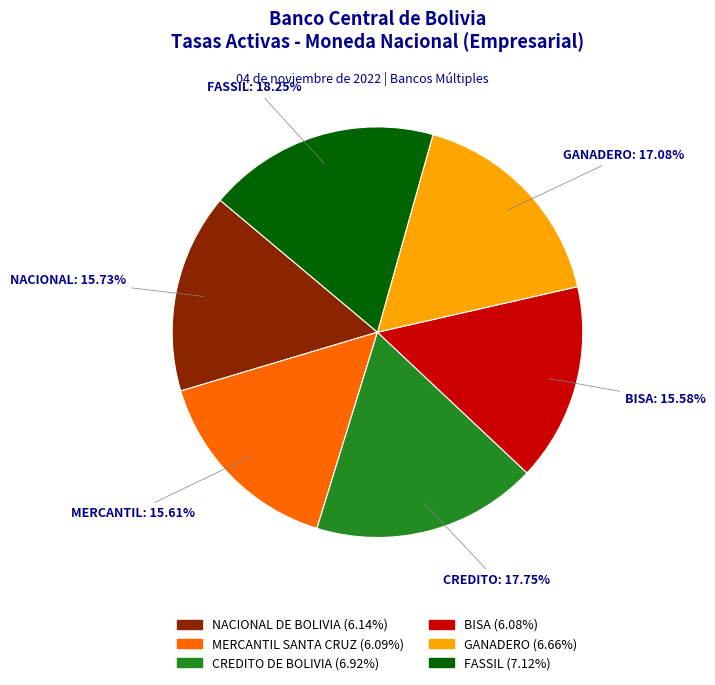

Is there any slice that represents more than half of the pie?

No